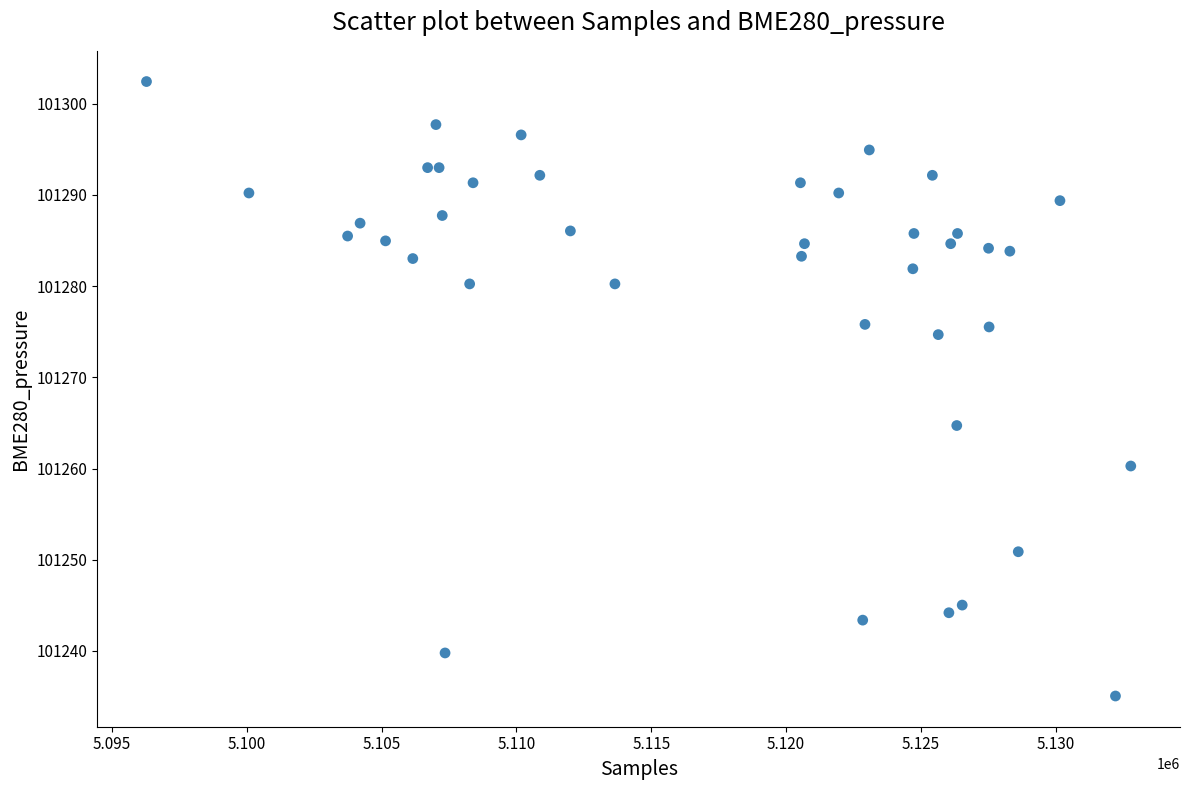

What Y value in the scatter plot is closest to 101268?

101264.7